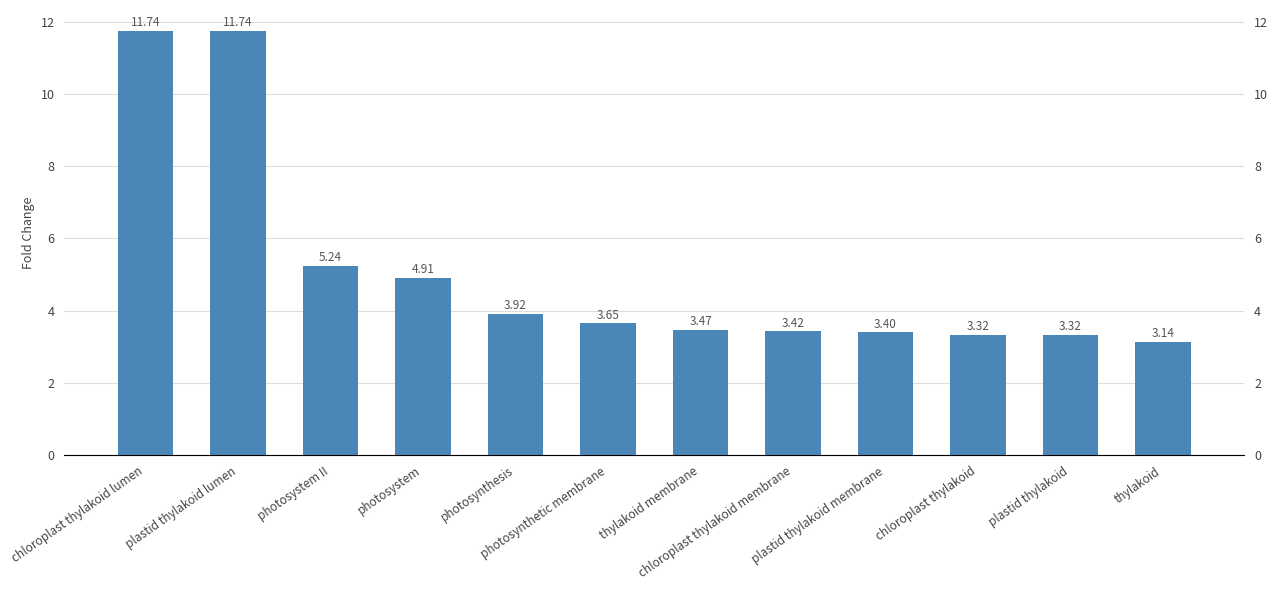

List the labels in order of value, largest first.

chloroplast thylakoid lumen, plastid thylakoid lumen, photosystem II, photosystem, photosynthesis, photosynthetic membrane, thylakoid membrane, chloroplast thylakoid membrane, plastid thylakoid membrane, chloroplast thylakoid, plastid thylakoid, thylakoid